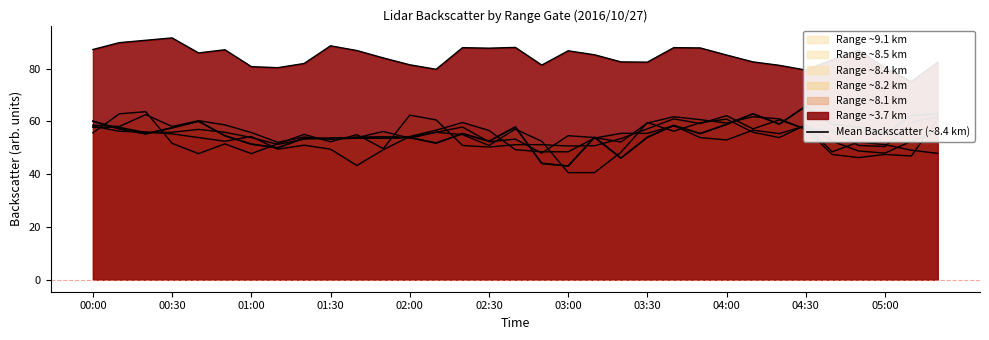

Between 05:00 and 02:30, which is larger?

02:30